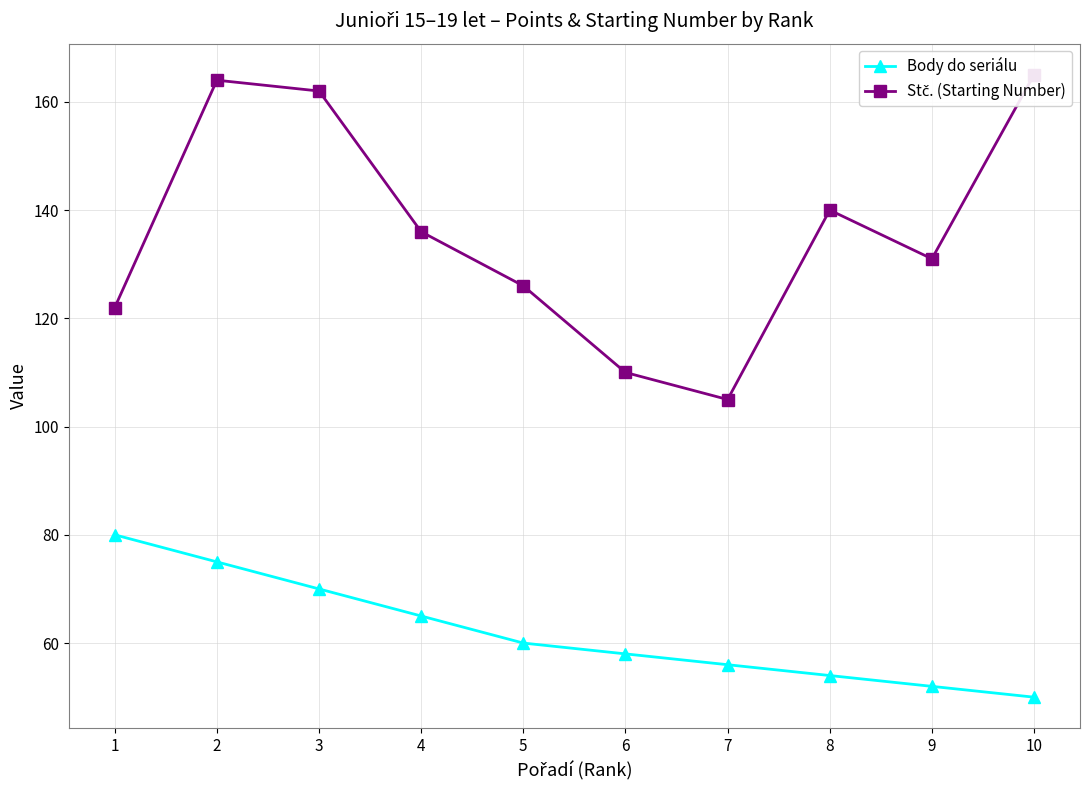

Is the value of Stč. (Starting Number) at 2 greater than the value of Body do seriálu at 1?

Yes